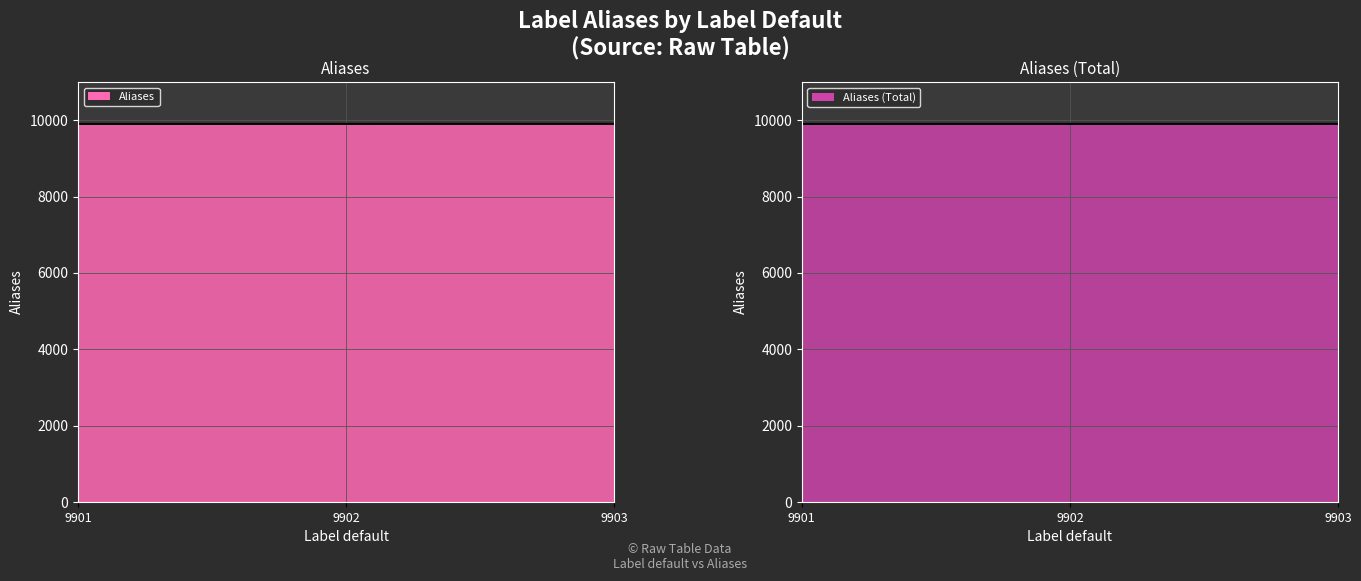

The value of Aliases (line) at 9901 is 9901. True or false?

True